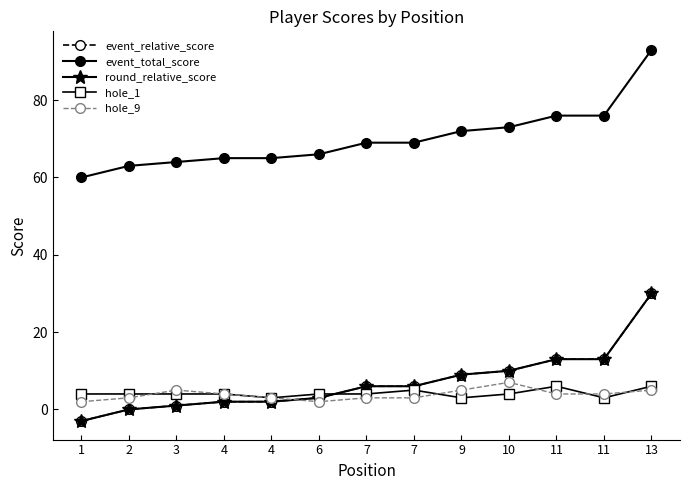

Which series has the widest spread of values?

event_relative_score